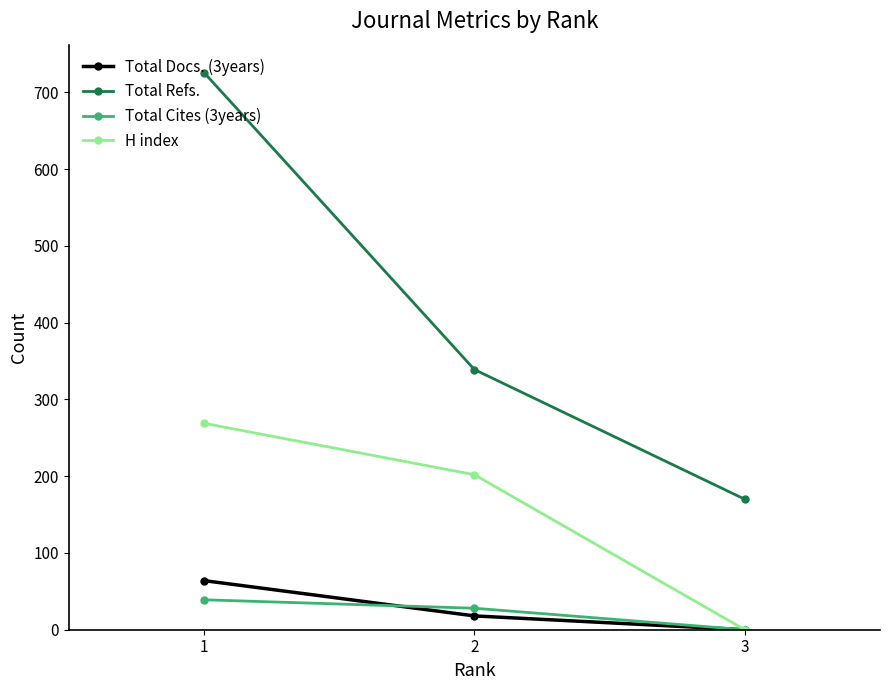

List the series in order of their peak value, highest first.

Total Refs., H index, Total Docs. (3years), Total Cites (3years)